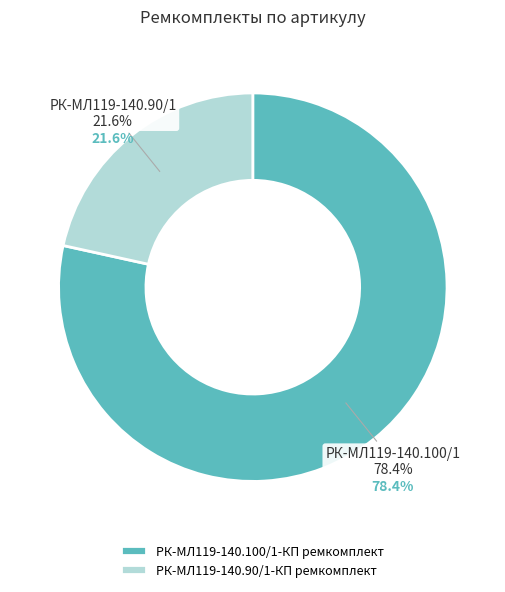

The РК-МЛ119-140.90/1-КП ремкомплект slice represents 34% of the pie. True or false?

False